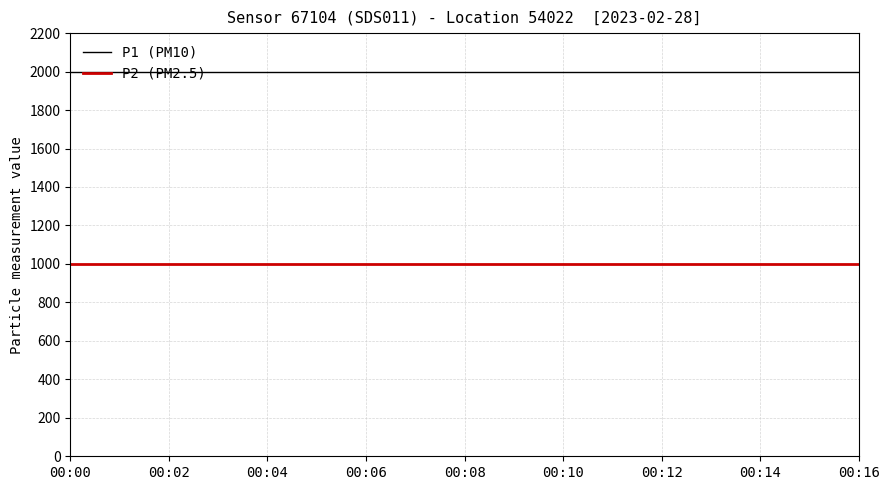

What is the highest value of the P1 (PM10) series?

1999.9